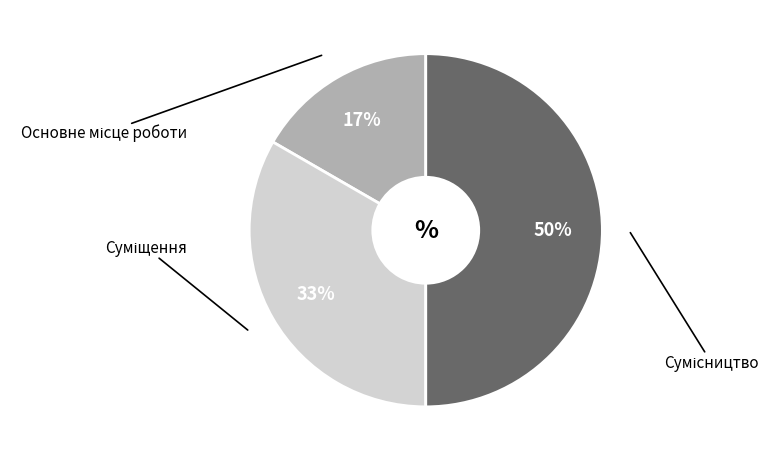

How many segments does this pie chart have?

3